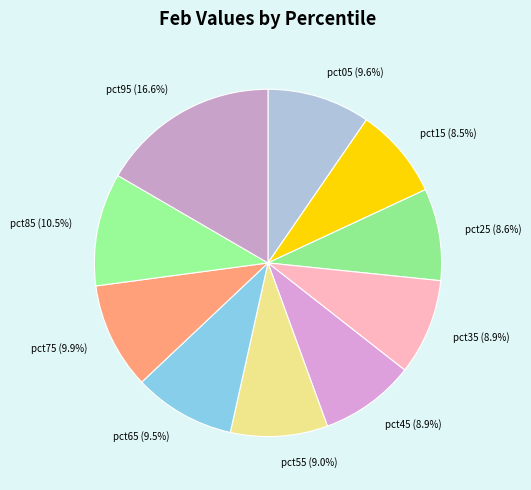

Does pct25 account for over 50% of the chart?

No